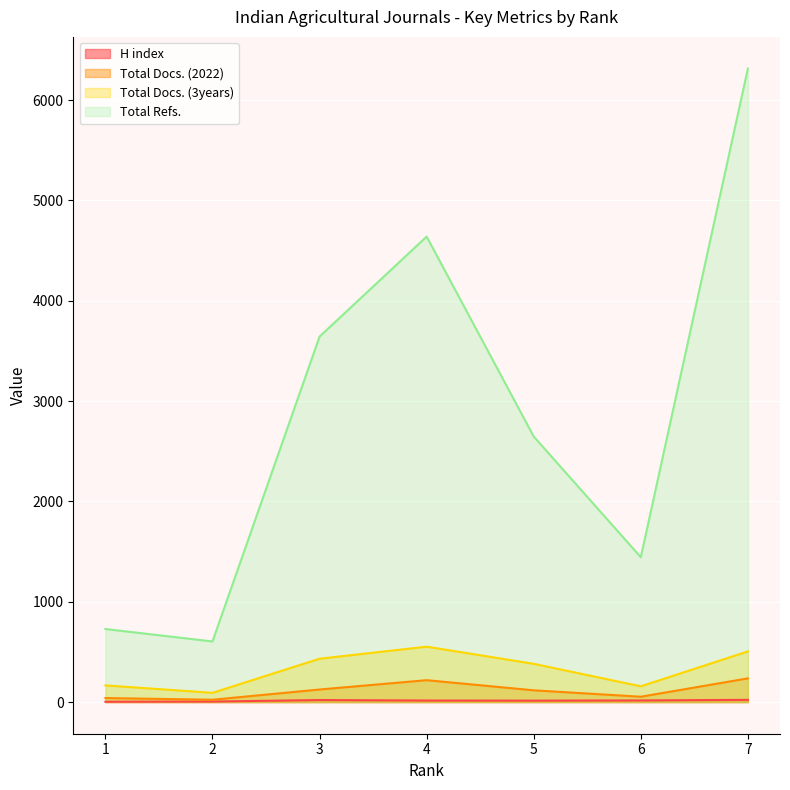

At how many categories does at least one series exceed 1727?

4